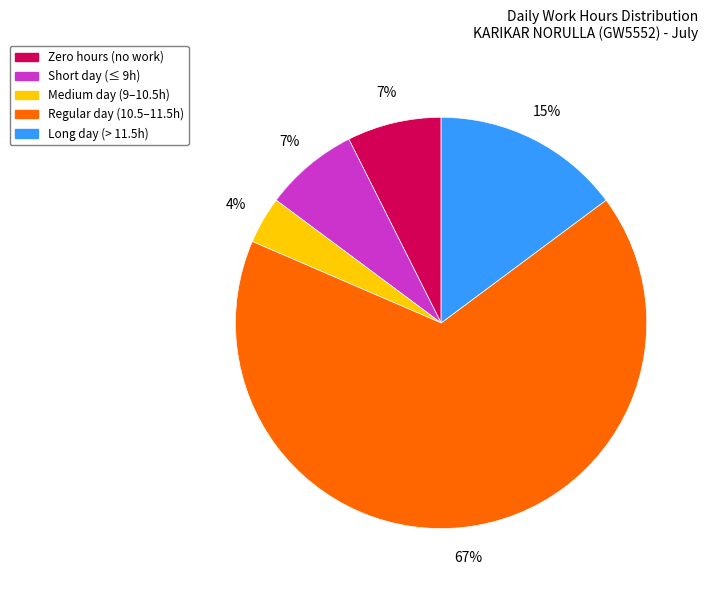

Is there any slice that represents more than half of the pie?

Yes